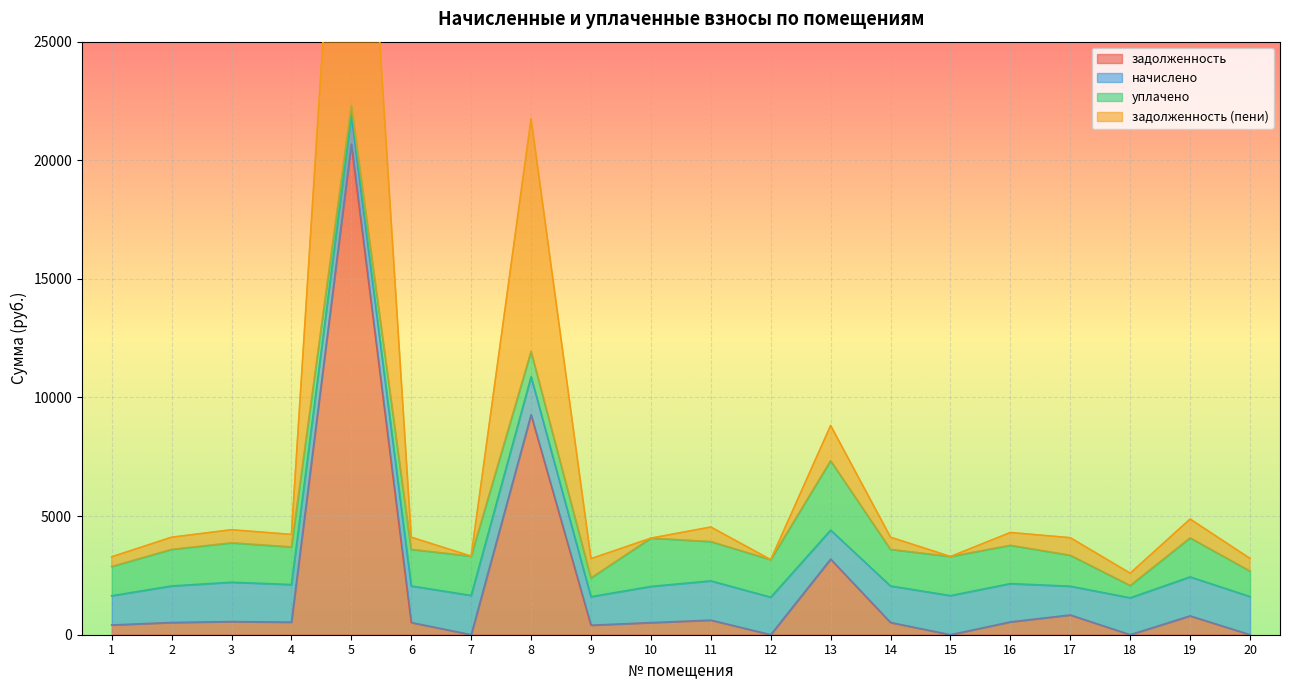

Is the value of задолженность (пени) at 9 greater than the value of задолженность at 2?

Yes